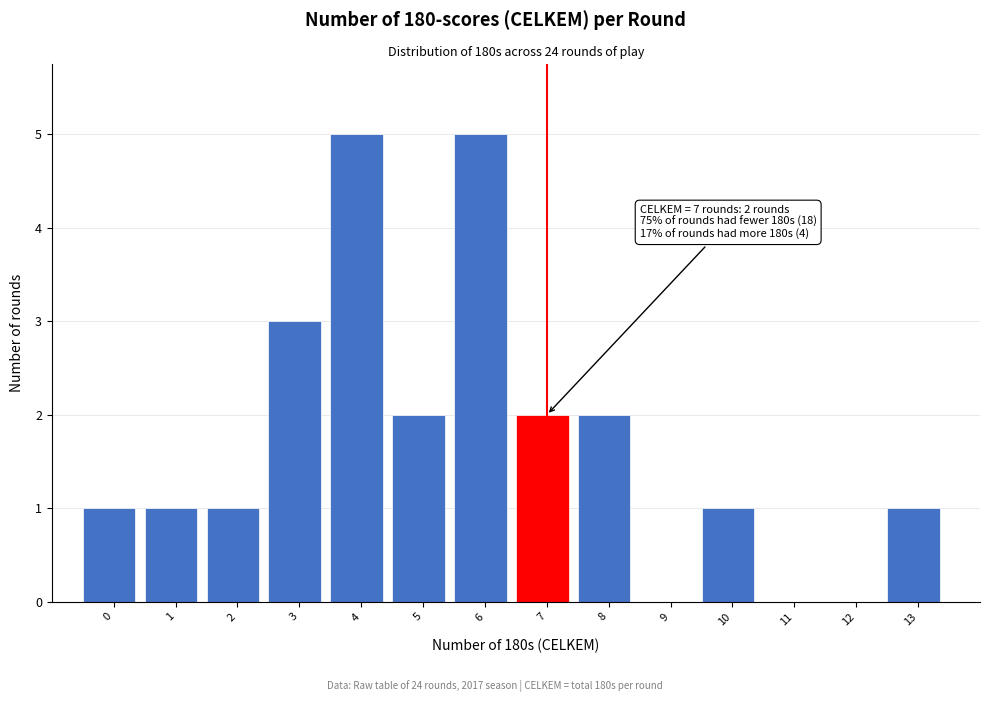

Reading left to right, what are all the values shown in this chart?

0=1	1=1	2=1	3=3	4=5	5=2	6=5	7=2	8=2	9=0	10=1	11=0	12=0	13=1